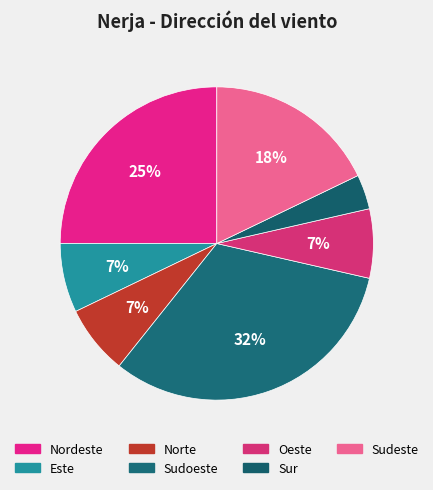

Does any single category account for the majority?

No